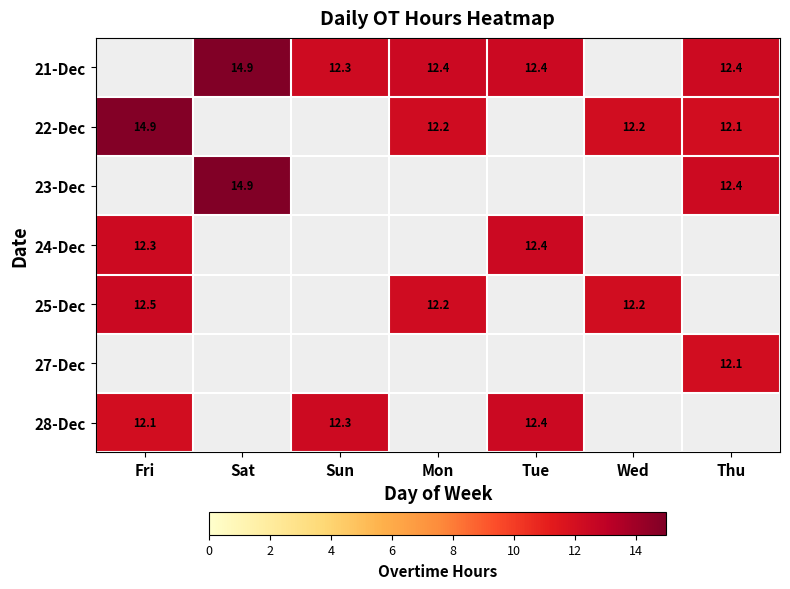

How many positive values does the 25-Dec series have?

3